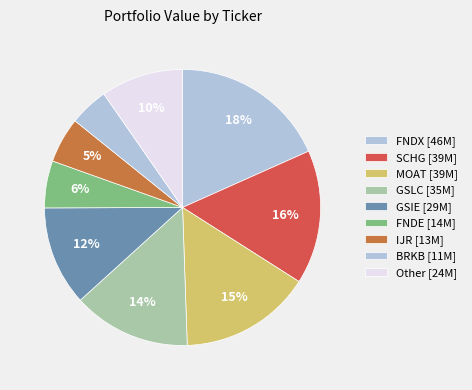

How many segments does this pie chart have?

9